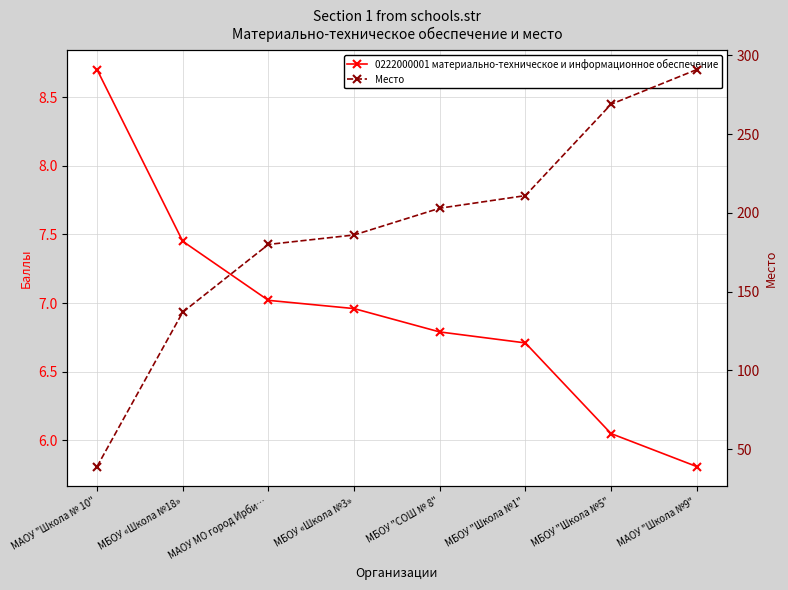

Does the chart have visible grid lines?

Yes